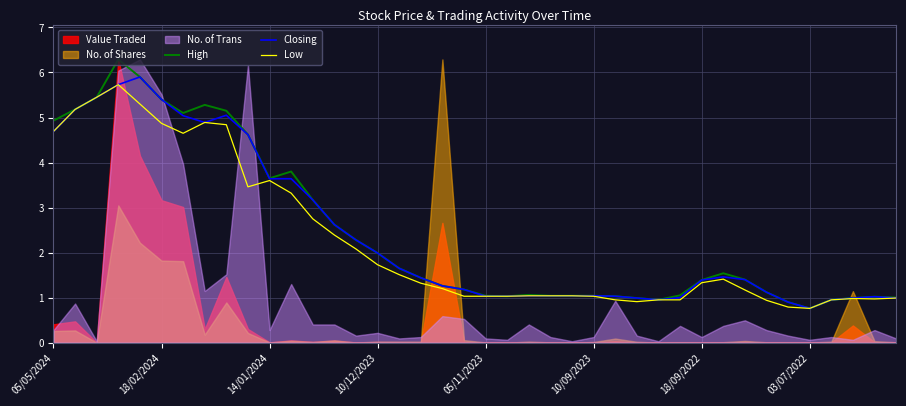

Read the High value at 10/12/2023.

2.0